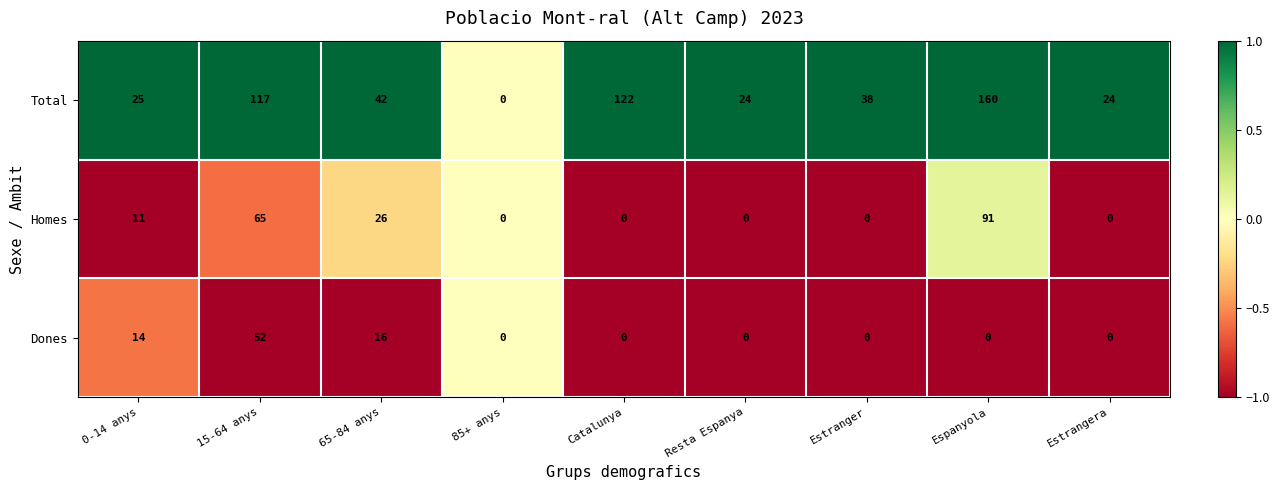

Which category has the highest value across all series?

Espanyola